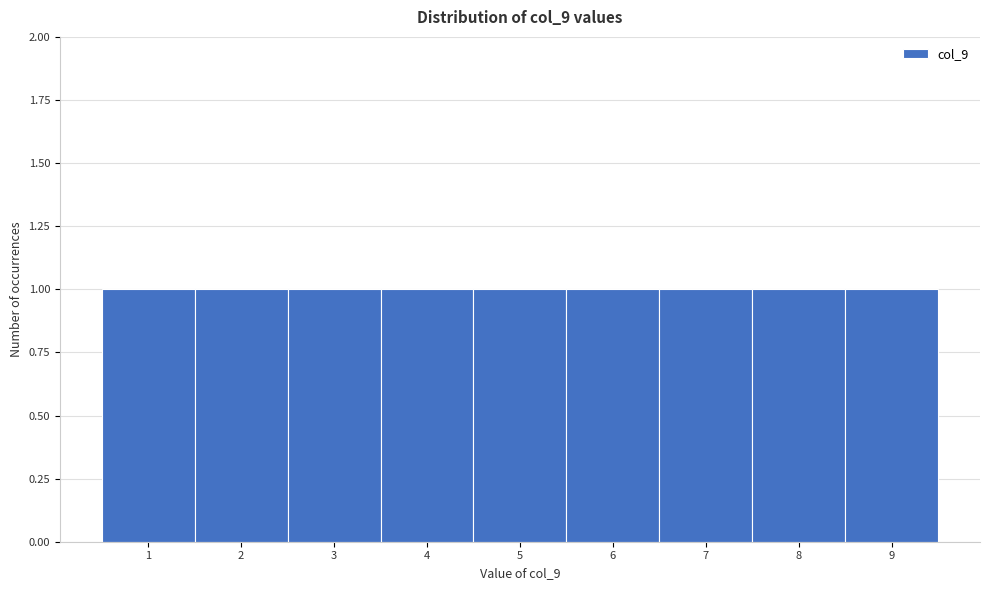

Reading left to right, list every bar in this chart as the range it spans on the x-axis followed by its height. The values are not printed on the chart, so give them approximately, as read against the axis.

0.5 to 1.5: 1
1.5 to 2.5: 1
2.5 to 3.5: 1
3.5 to 4.5: 1
4.5 to 5.5: 1
5.5 to 6.5: 1
6.5 to 7.5: 1
7.5 to 8.5: 1
8.5 to 9.5: 1